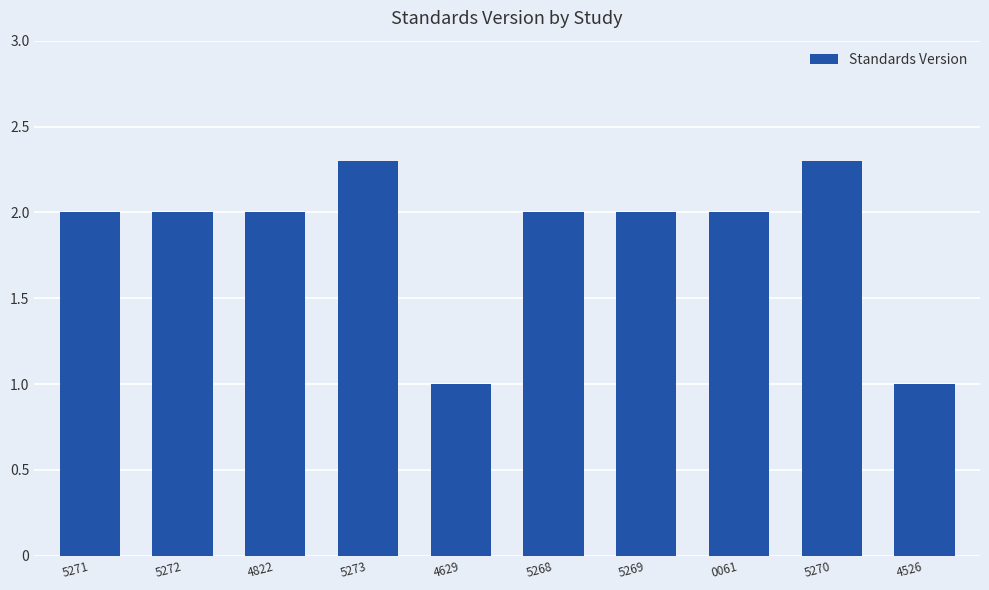

What is the ratio of the value at 4629 to the value at 4526?

1.0